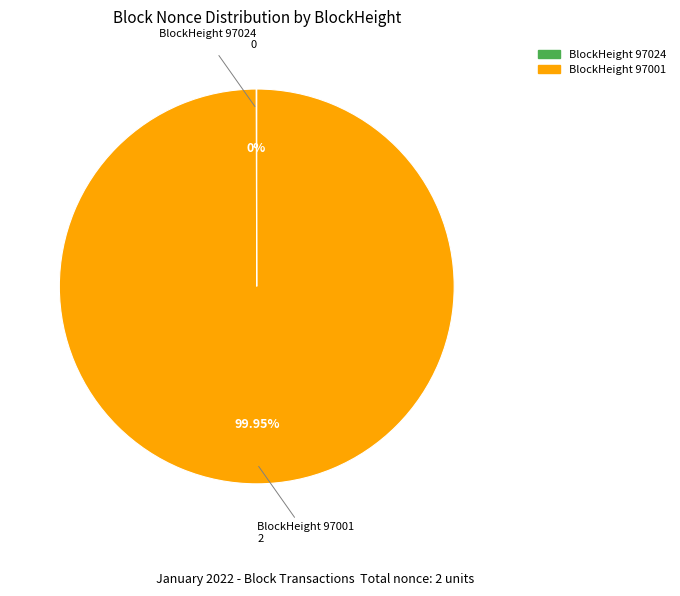

To the nearest percent, what is the average slice percentage?

50%